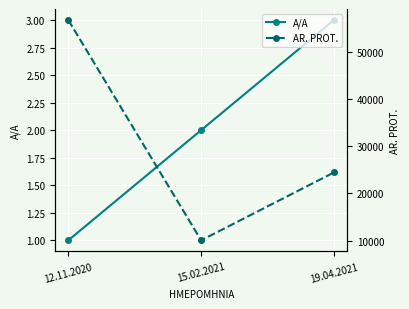

Rank the categories by AR. PROT. value from highest to lowest.

12.11.2020, 19.04.2021, 15.02.2021